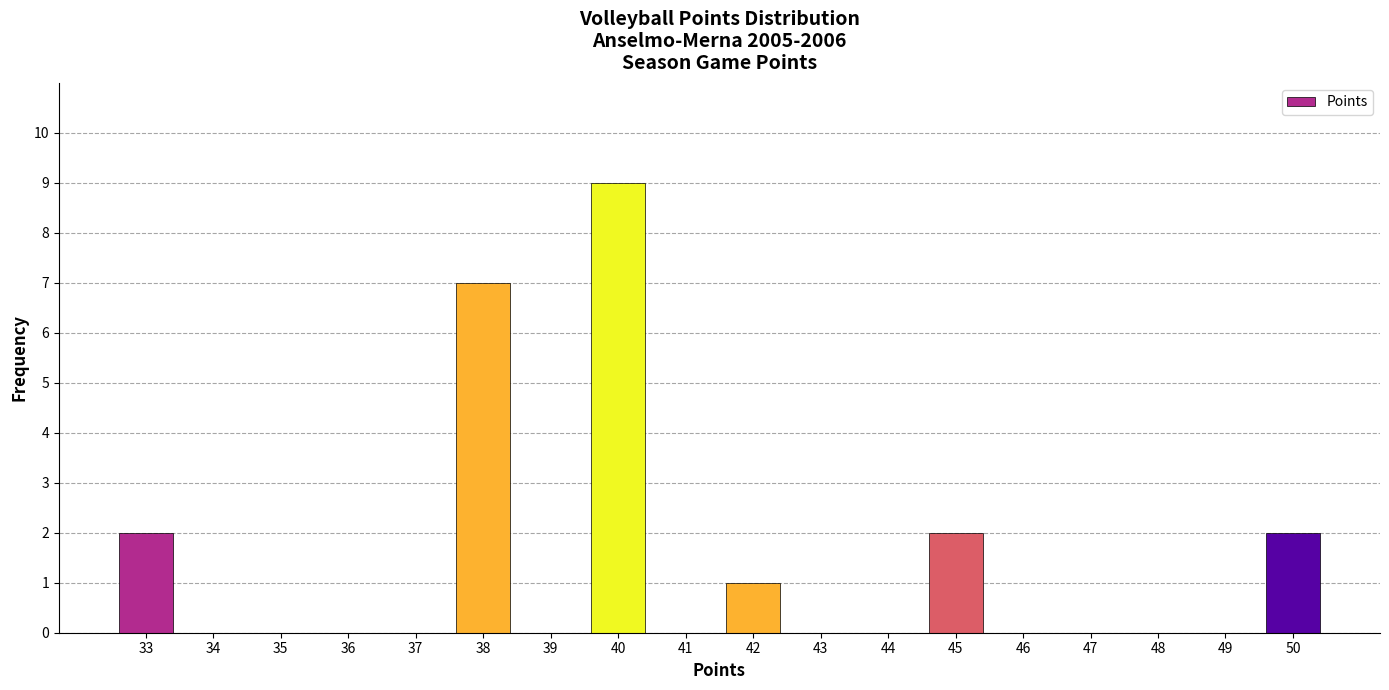

Reading left to right, extract all data points from this chart.

33=2	34=0	35=0	36=0	37=0	38=7	39=0	40=9	41=0	42=1	43=0	44=0	45=2	46=0	47=0	48=0	49=0	50=2